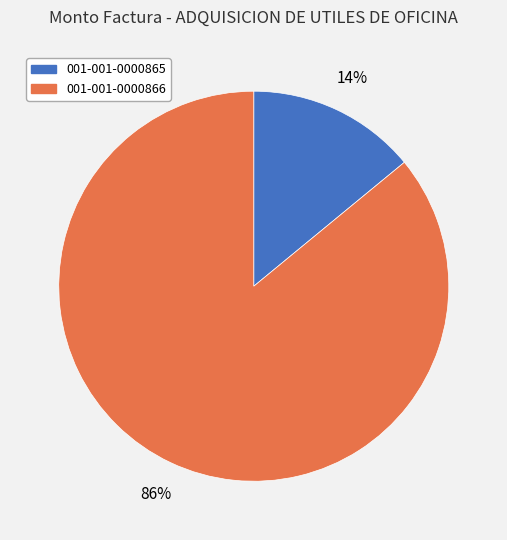

To the nearest percent, what percentage of the pie is 001-001-0000866?

86%